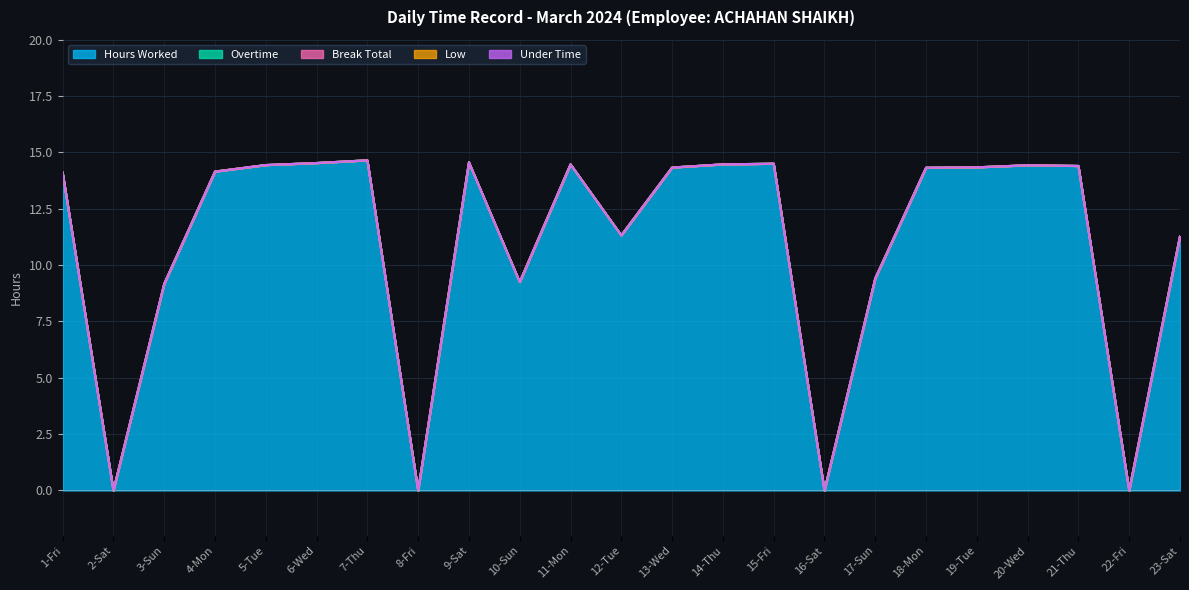

Is the value of Under Time at 23-Sat greater than the value of Overtime at 2-Sat?

No